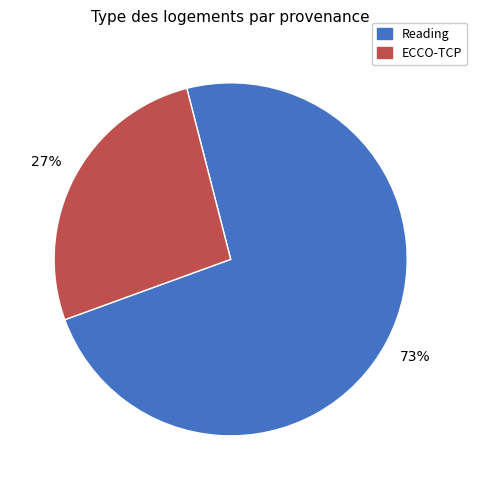

Count the number of slices in the pie.

2